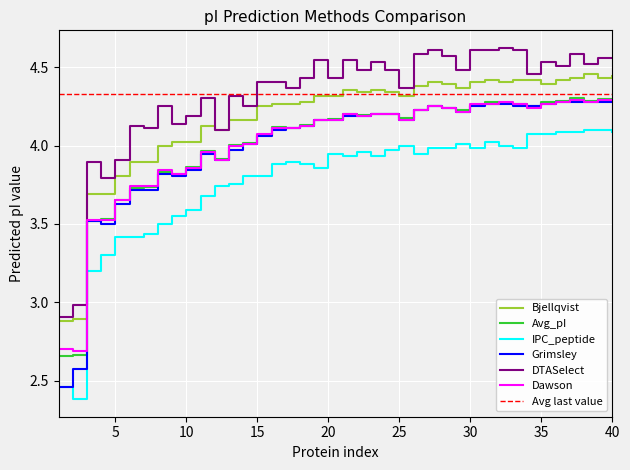

What is the difference between the second highest and minimum values in the Avg_pI series?

1.6